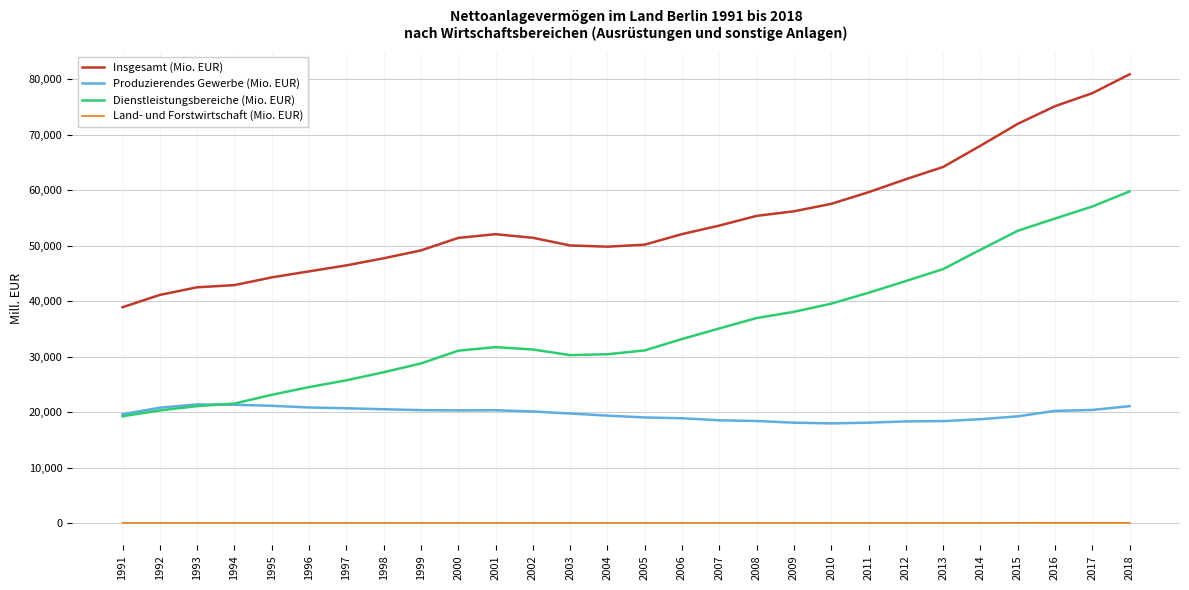

What is the spread (max minus min) of values at 1993?

42493.1